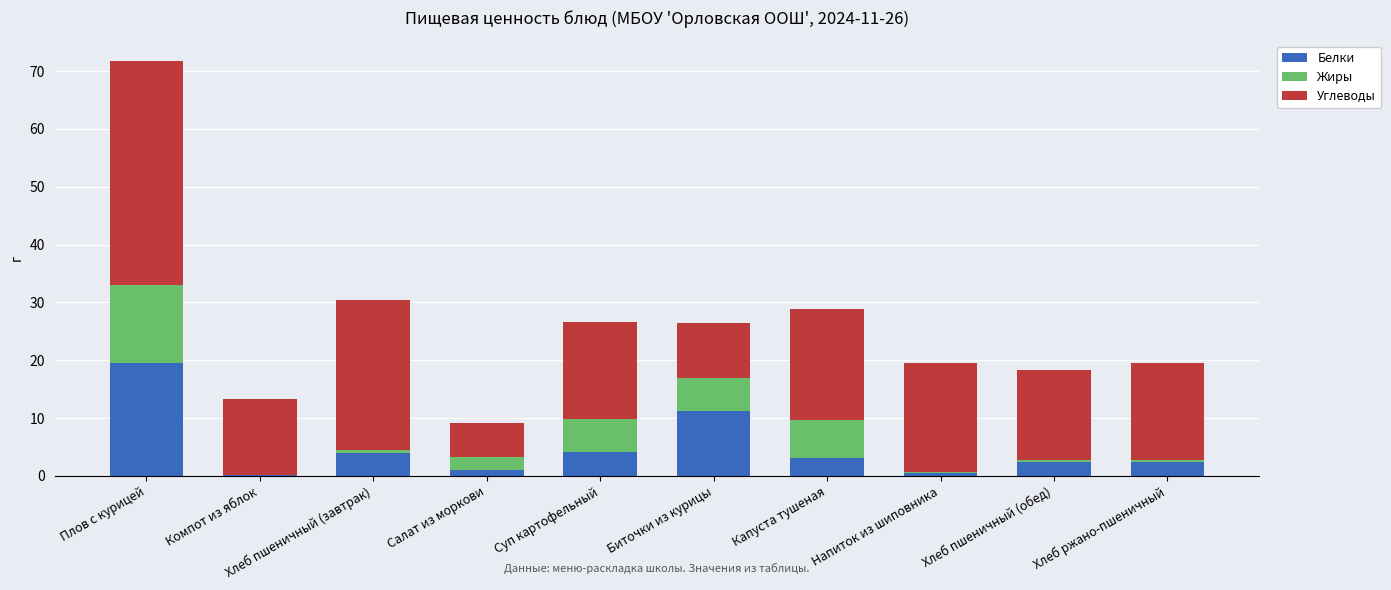

True or false: Белки has a value of 19.6 at Плов с курицей.

True